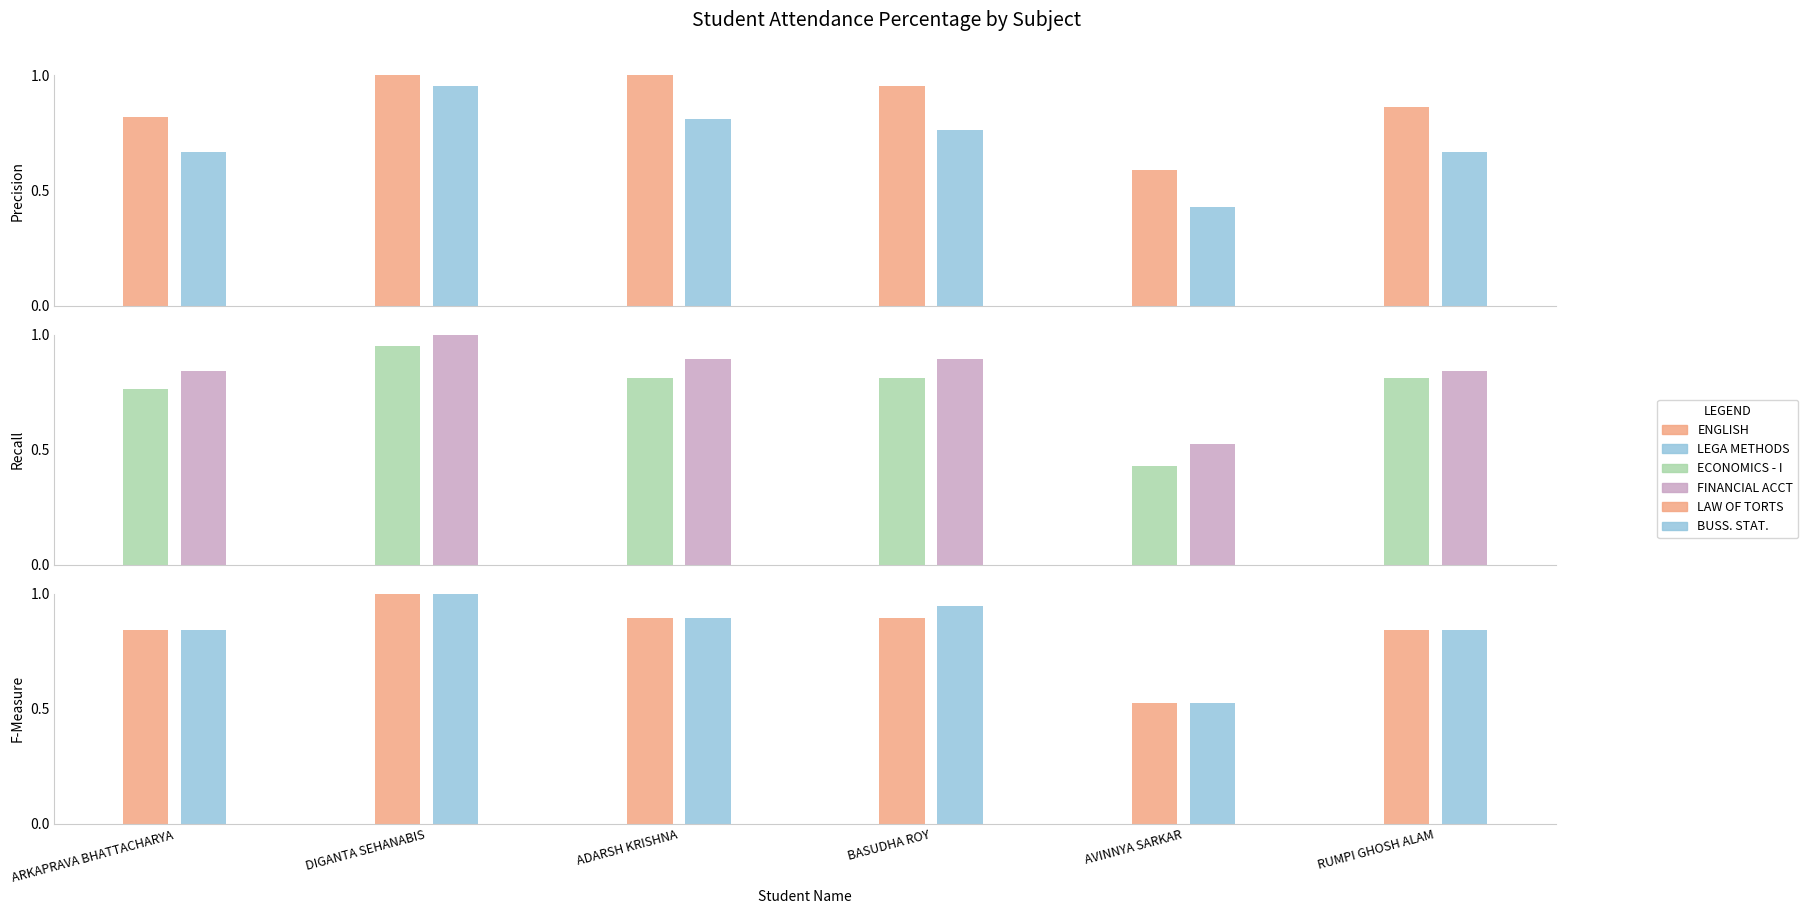

True or false: ENGLISH has a value of 0.3 at DIGANTA SEHANABIS.

False